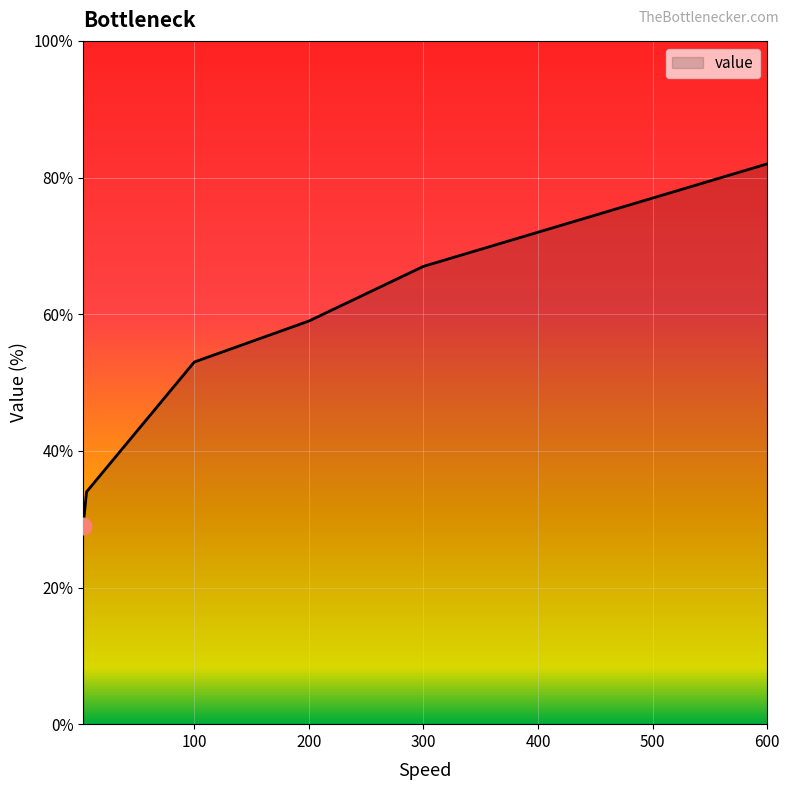

What is the minimum value shown in the chart?

29